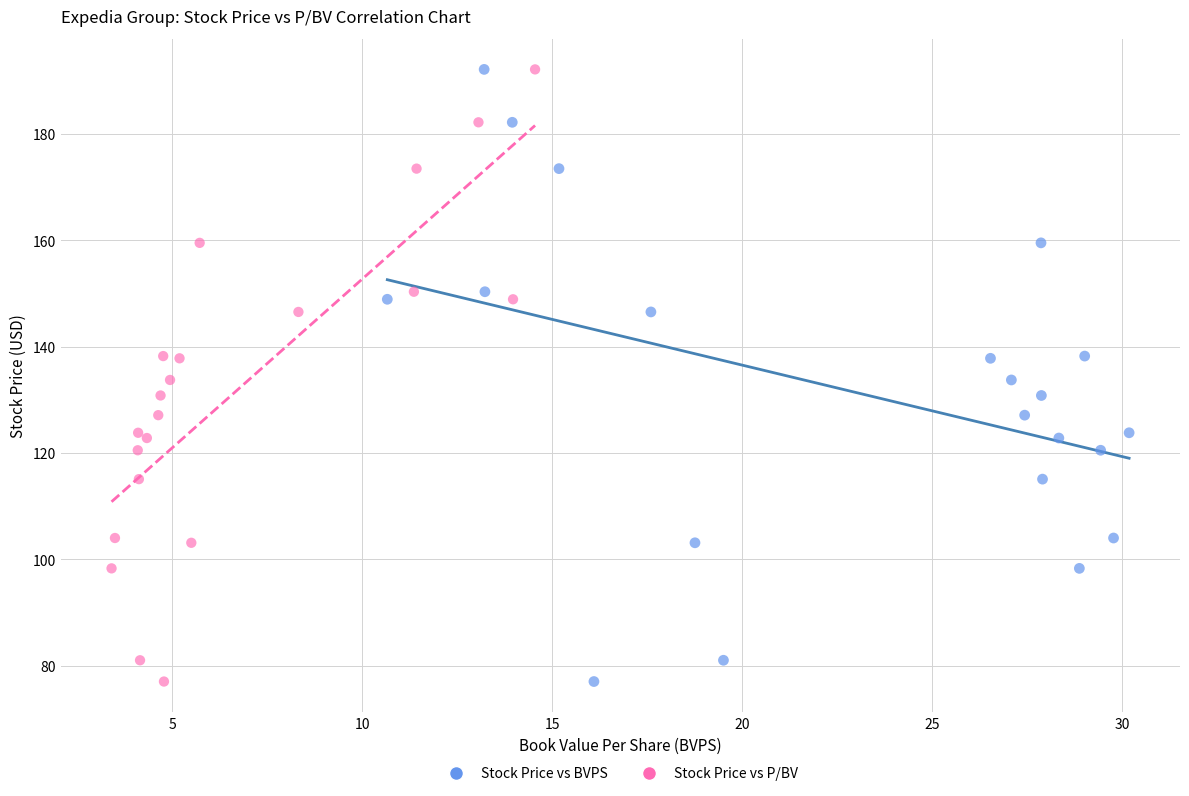

What are all the series names shown in the legend?

Stock Price vs BVPS, Stock Price vs P/BV